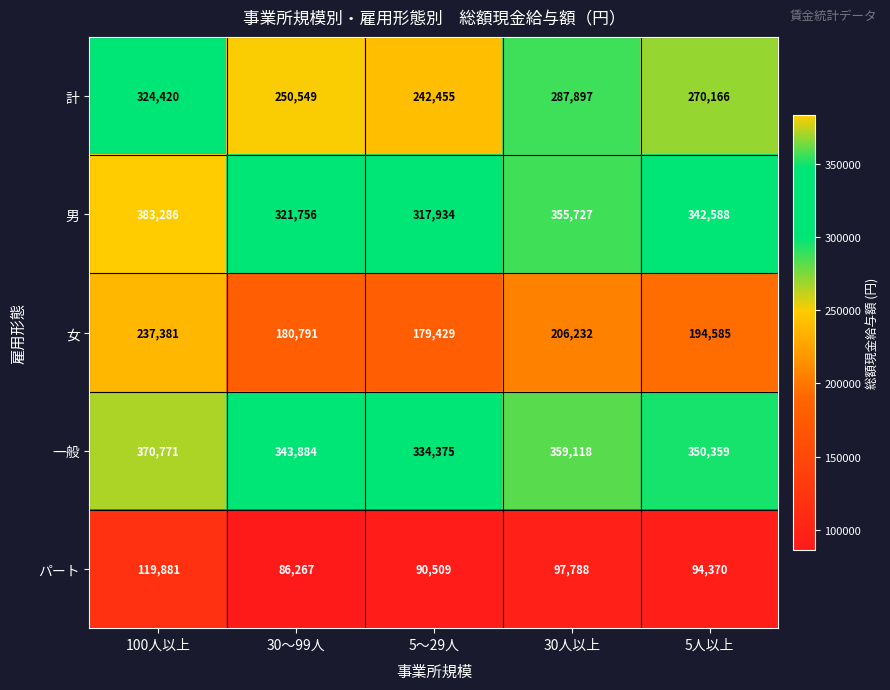

At 100人以上, list the series in order from smallest to largest.

パート, 女, 計, 一般, 男